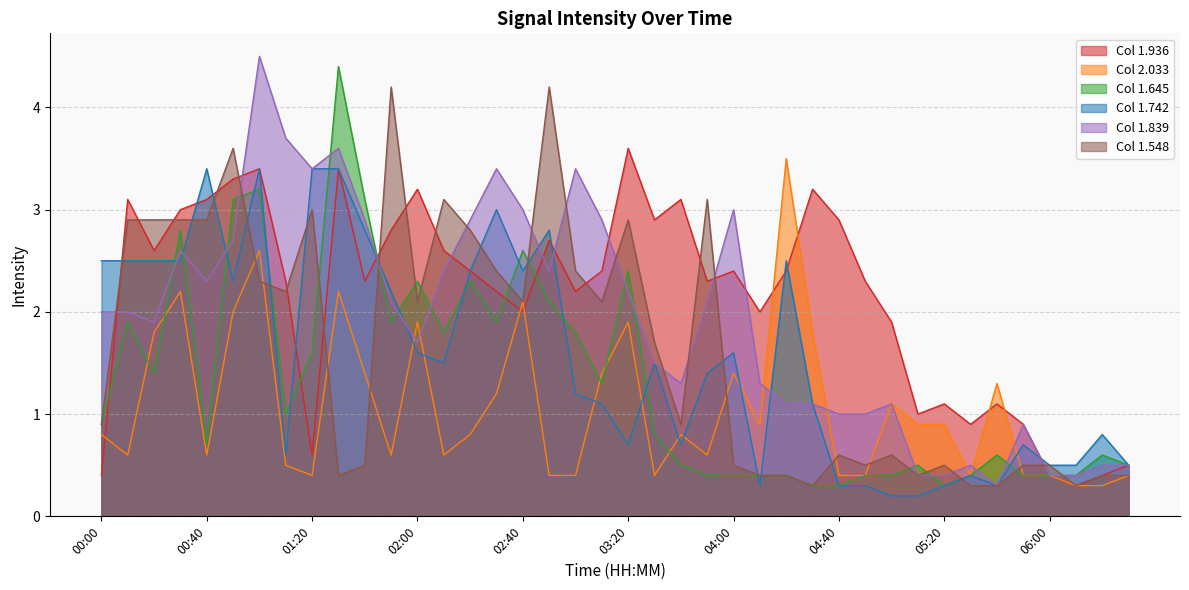

Between 05:20 and 04:50, which is larger?

04:50